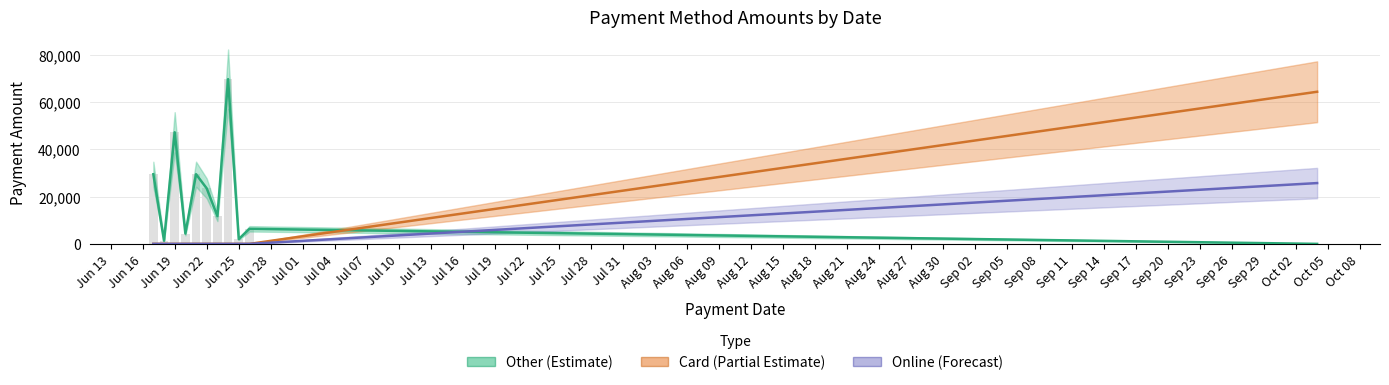

True or false: Online has a value of 0 at 23-06-2024.

True